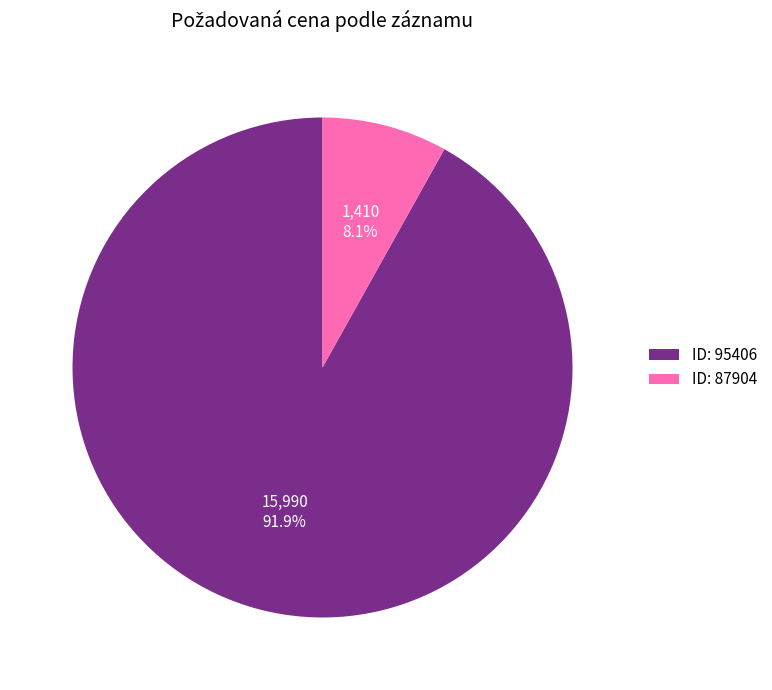

What is the majority slice?

ID: 95406